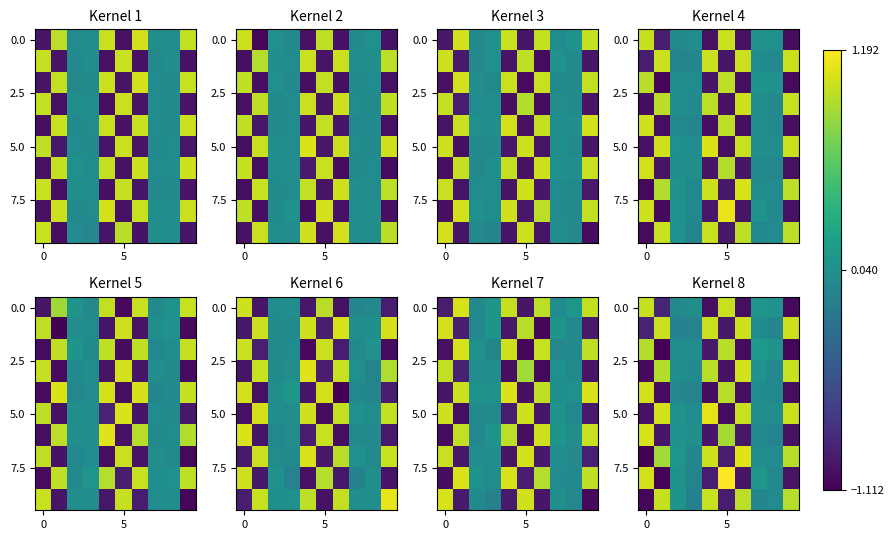

How many distinct data groups are displayed?

10